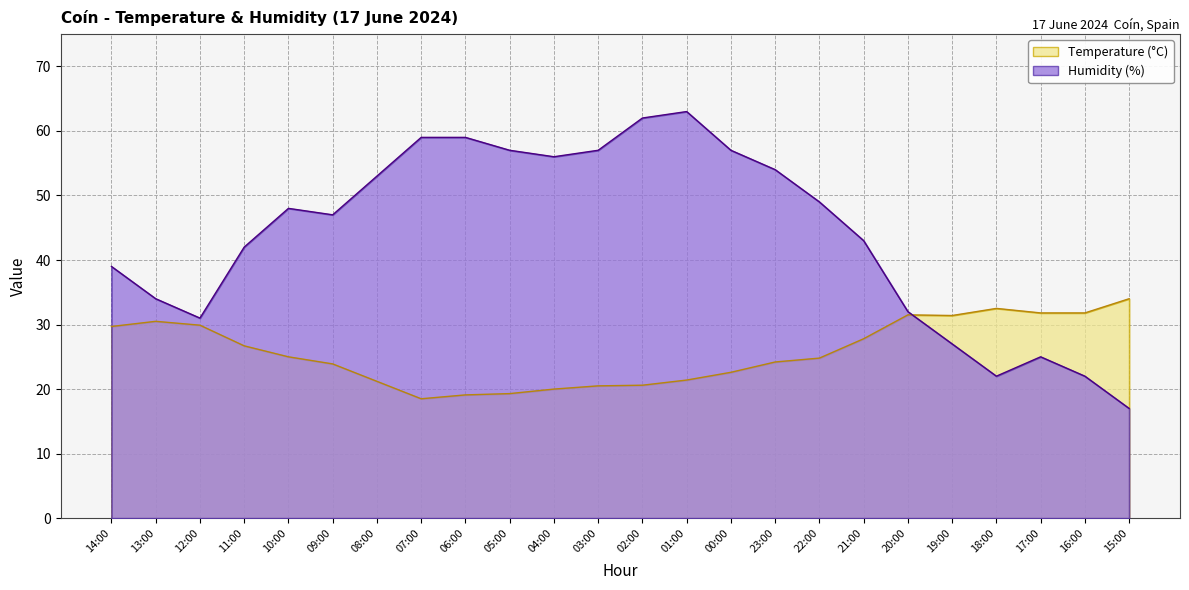

What is the difference between the maximum and second lowest values in the Temperature (C) series?

14.9